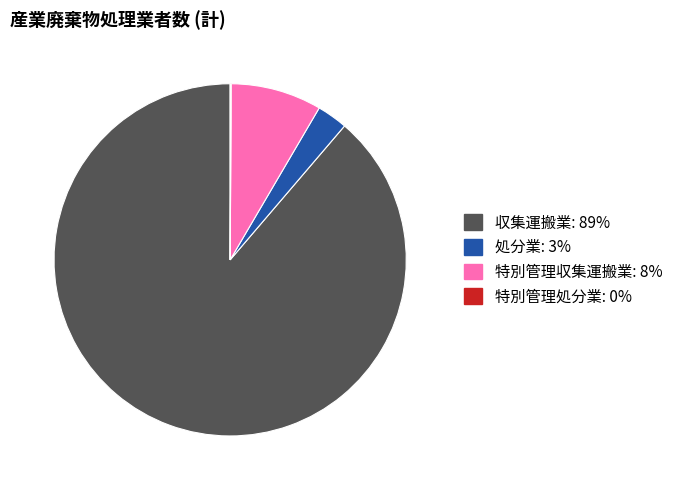

Combined, do 収集運搬業 and 特別管理収集運搬業 account for over 50%?

Yes